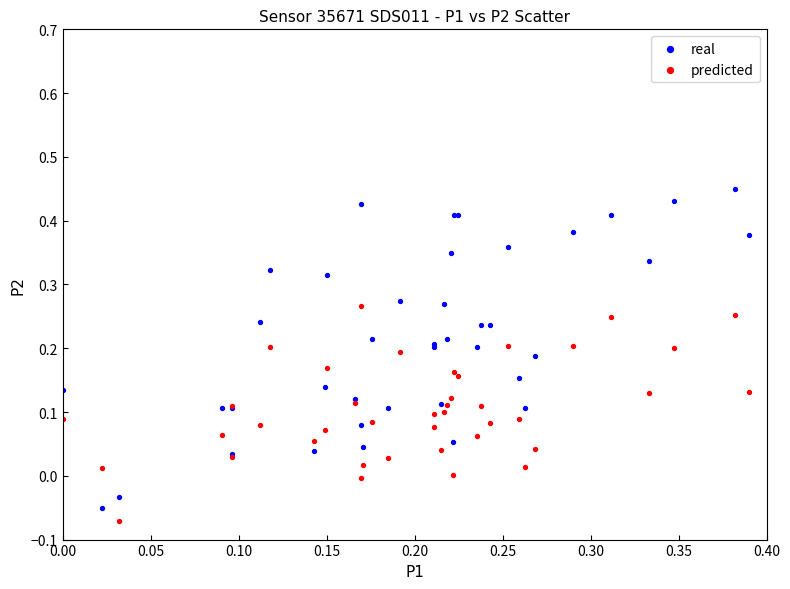

Which series has the widest spread of Y values?

real